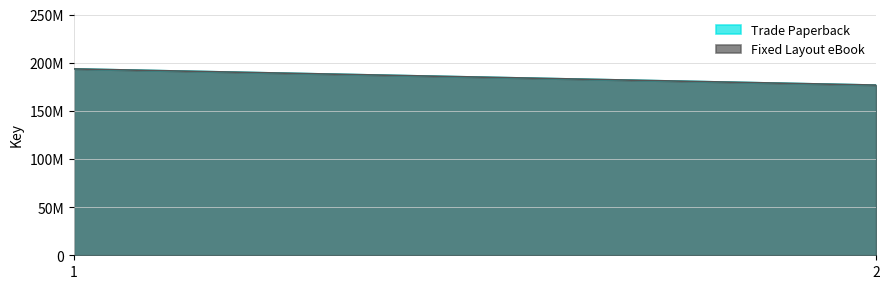

How many distinct data groups are displayed?

2